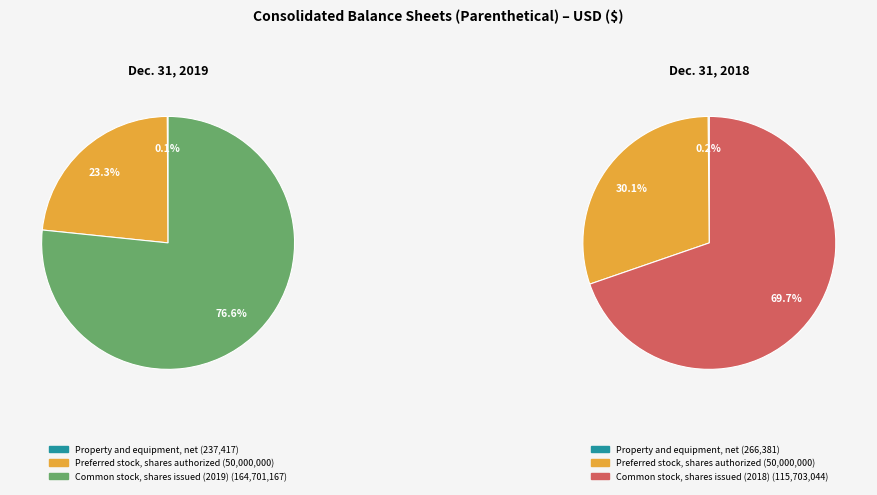

Which has a higher value, Property and equipment, net or Common stock, shares issued (2018)?

Common stock, shares issued (2018)